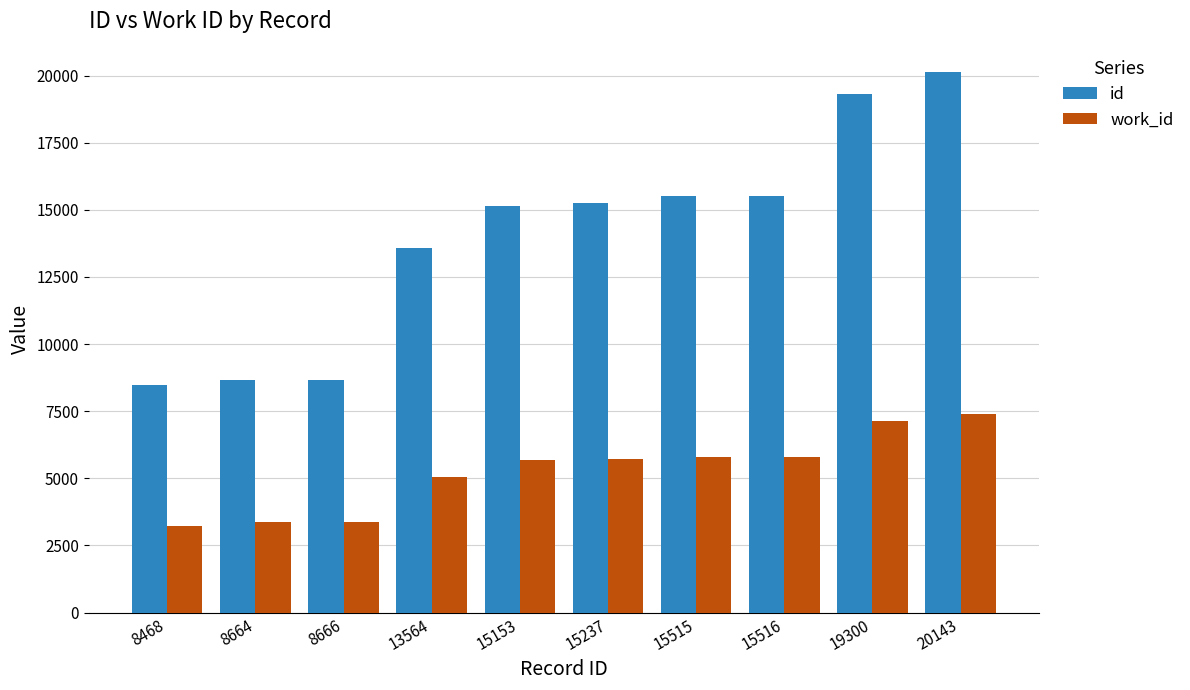

The work_id series shows 7121 at 19300. True or false?

True